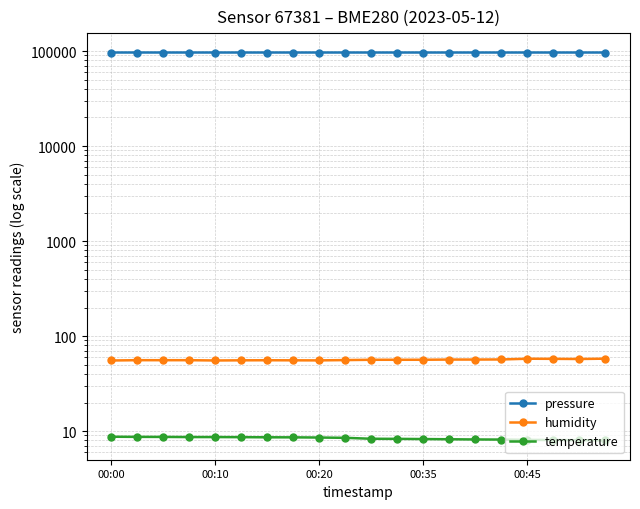

Reading left to right, what are all the values shown in this chart?

pressure: 96626.0	96622.5	96620.7	96617.9	96615.1	96613.0	96609.6	96613.1	96609.9	96614.5	96611.4	96613.7	96614.8	96611.3	96609.7	96609.5	96609.6	96610.1	96611.5	96611.0
humidity: 55.4	55.8	55.8	55.8	55.4	55.6	55.7	55.6	55.5	55.9	56.4	56.4	56.4	56.7	56.7	56.8	57.8	57.6	57.4	57.9
temperature: 8.7	8.7	8.7	8.7	8.7	8.6	8.6	8.6	8.6	8.5	8.3	8.3	8.2	8.2	8.2	8.2	8.1	8.1	8.0	8.0